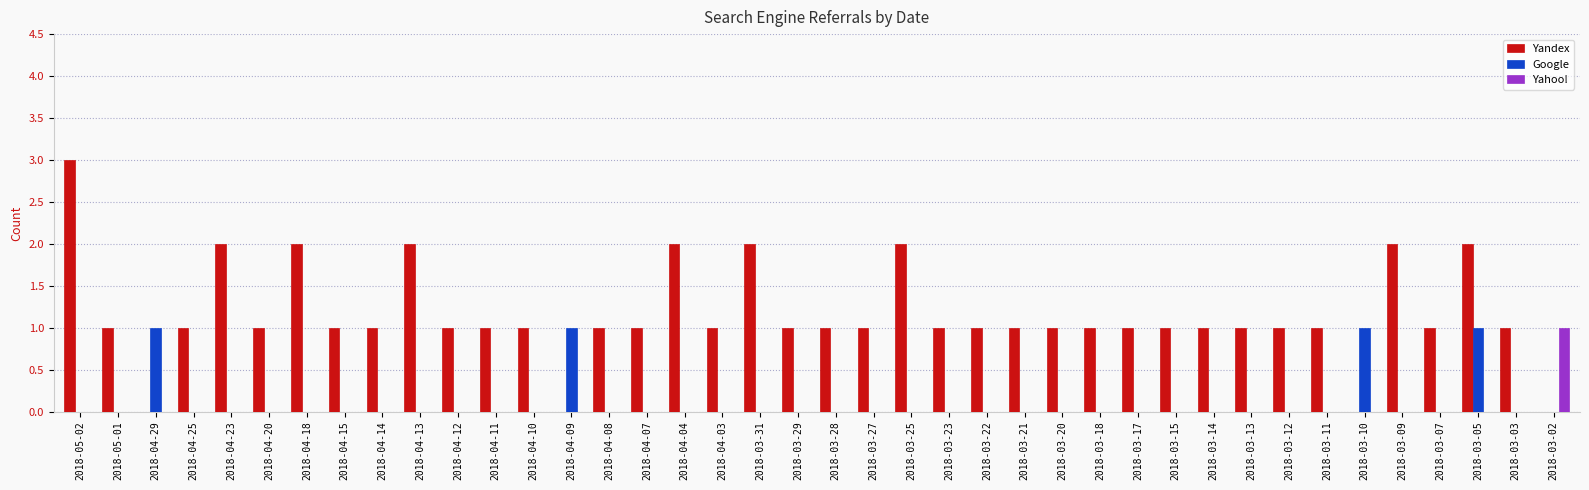

What is the greatest value displayed?

3